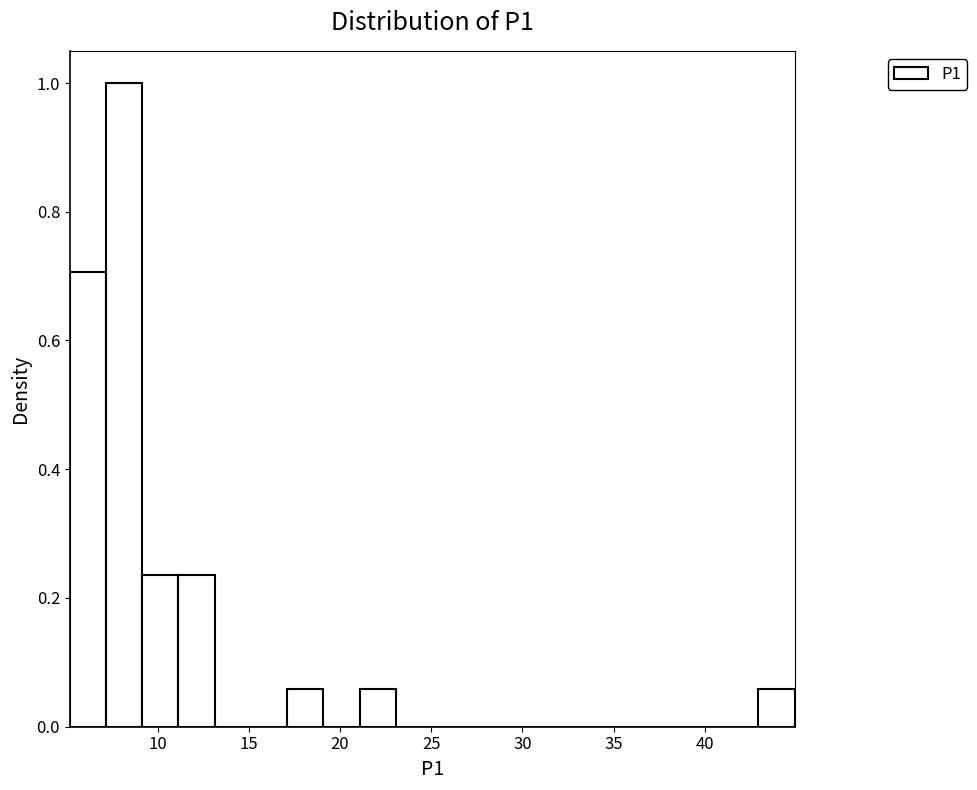

Around what value on the x-axis is the tallest bar? Give the approximate position of its centre, as read against the axis.

8.0